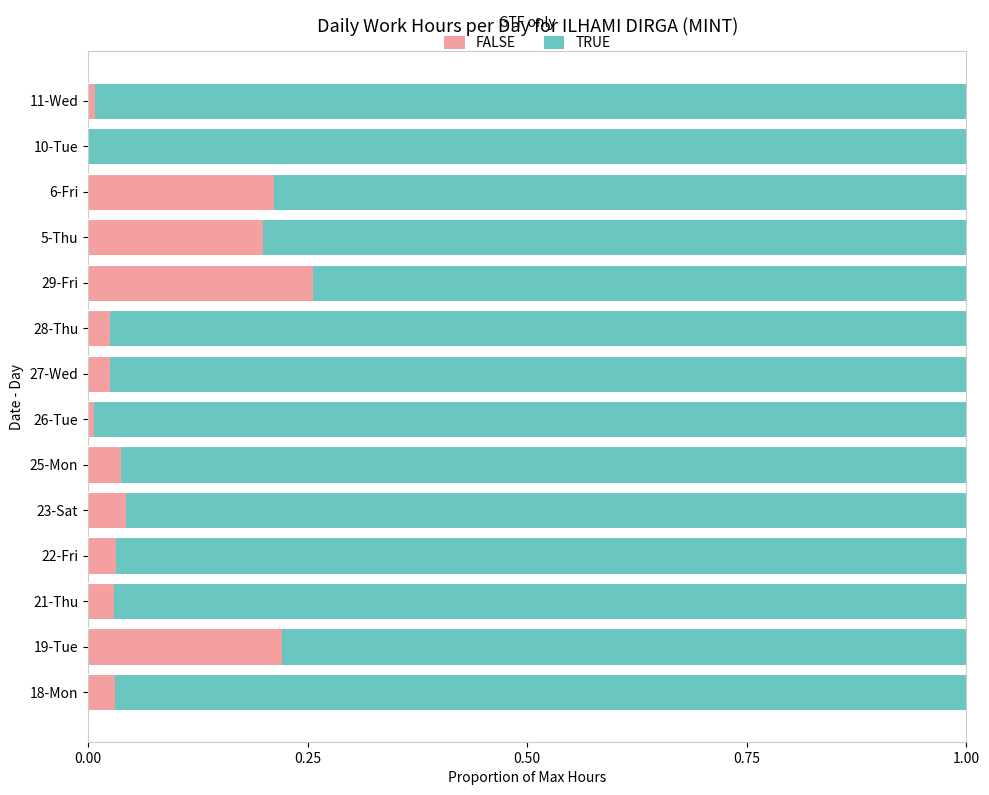

The FALSE series shows 0.0 at 10-Tue. True or false?

True